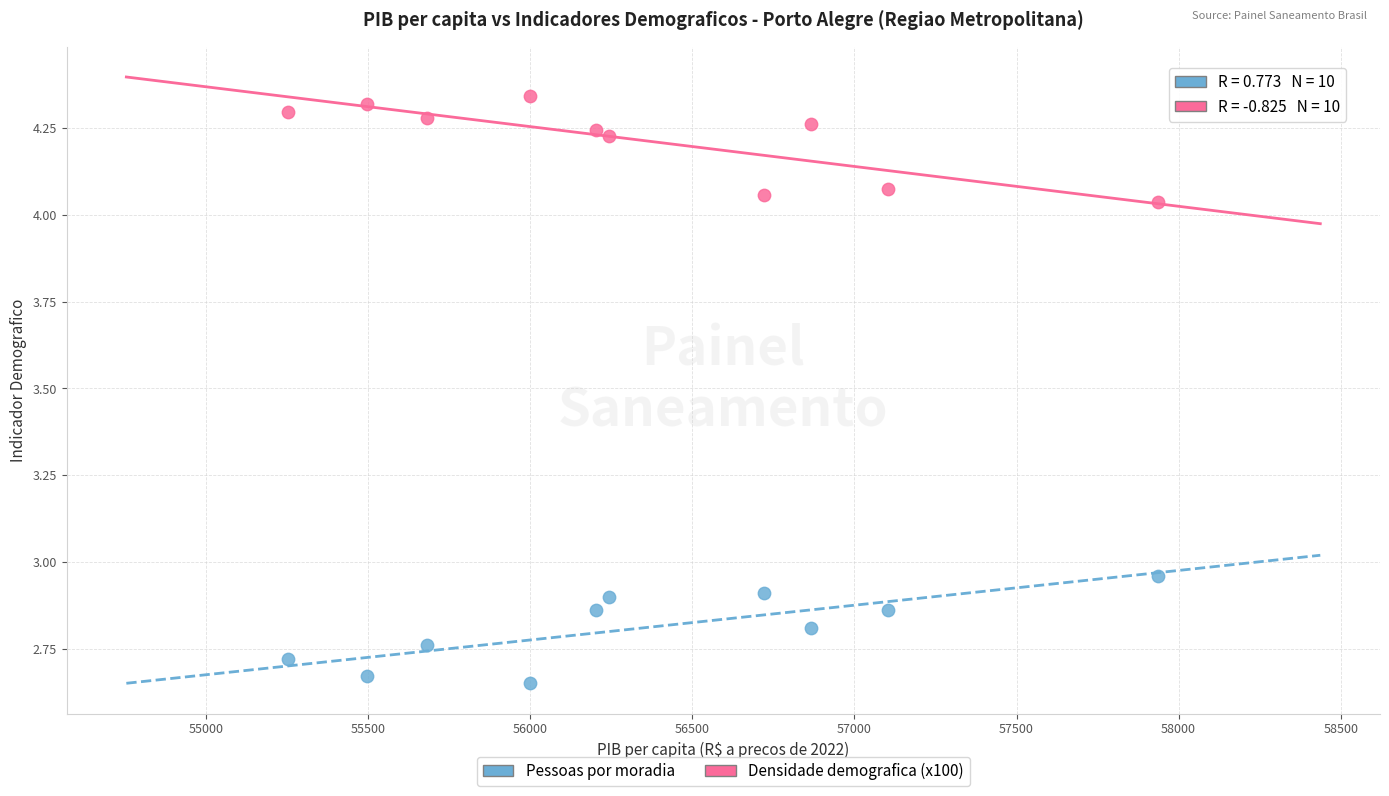

Which series reaches the maximum Y coordinate?

Densidade demografica (x100)